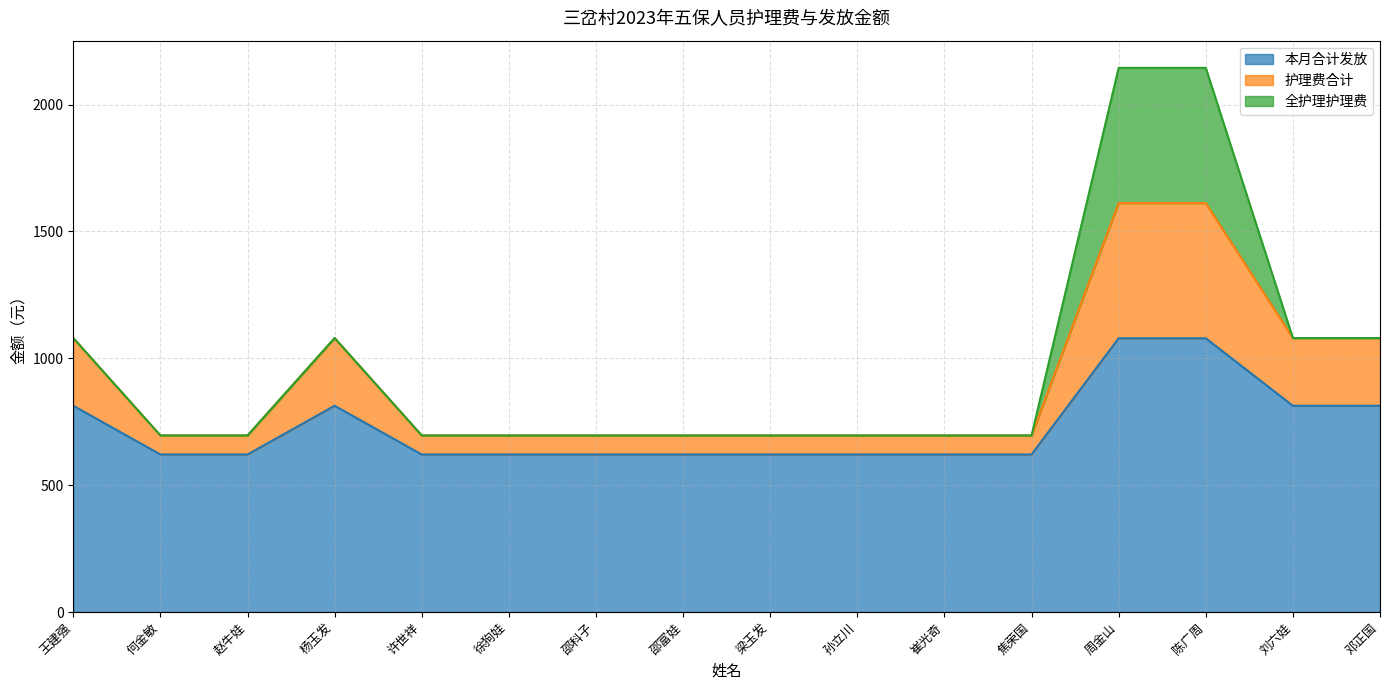

Where is the first local maximum for 护理费合计?

杨玉发